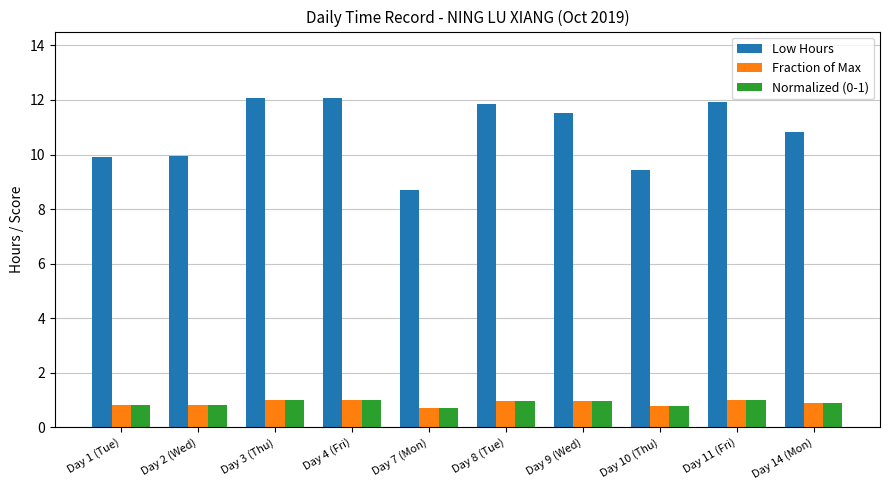

Which series changed the most between Day 2 (Wed) and Day 11 (Fri)?

Low Hours